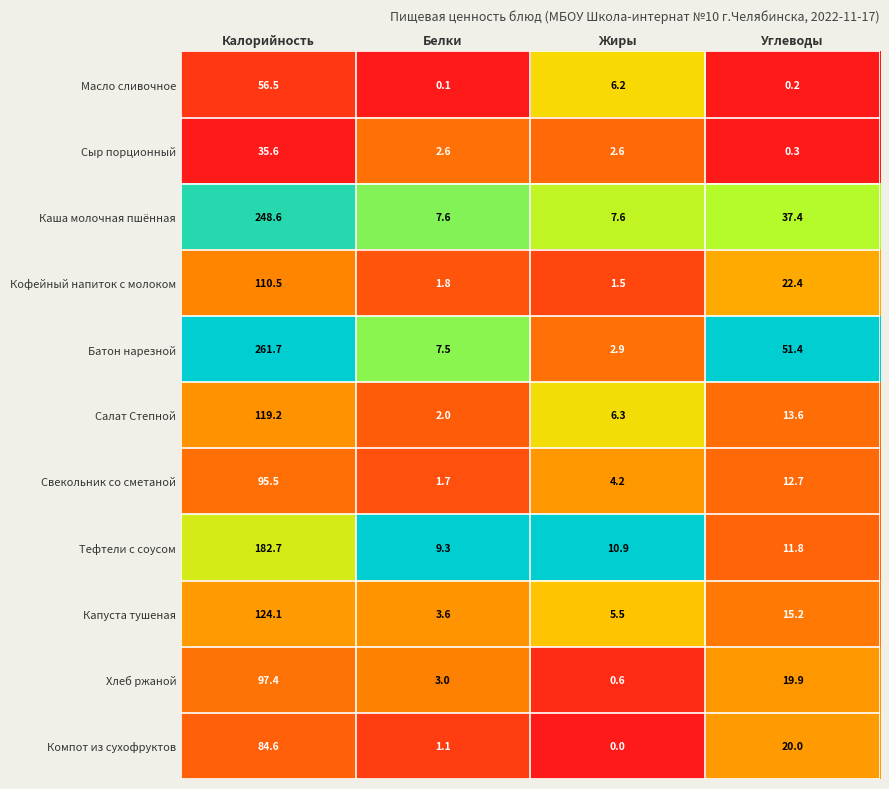

Read the Тефтели с соусом value at Калорийность.

182.7